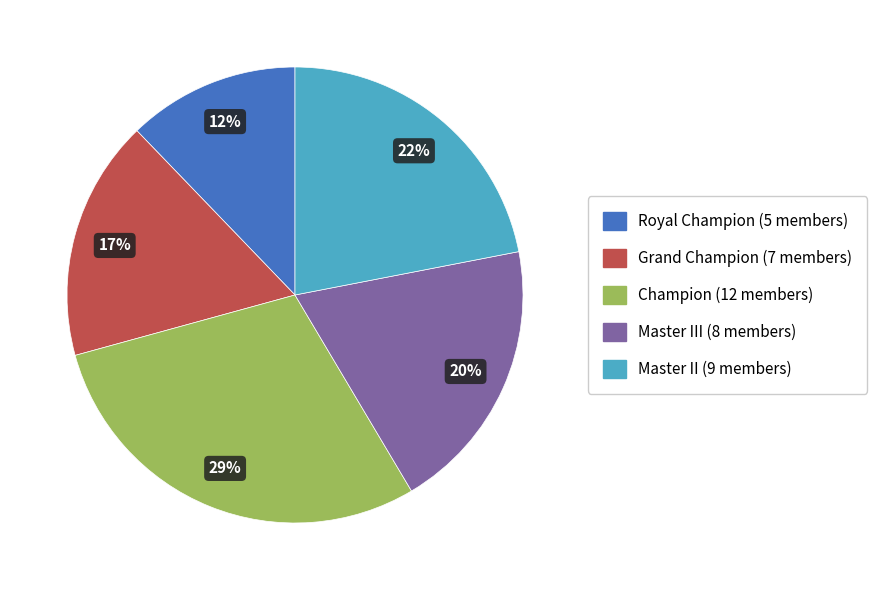

To the nearest percent, what is the difference between the largest and smallest slice percentages?

17%